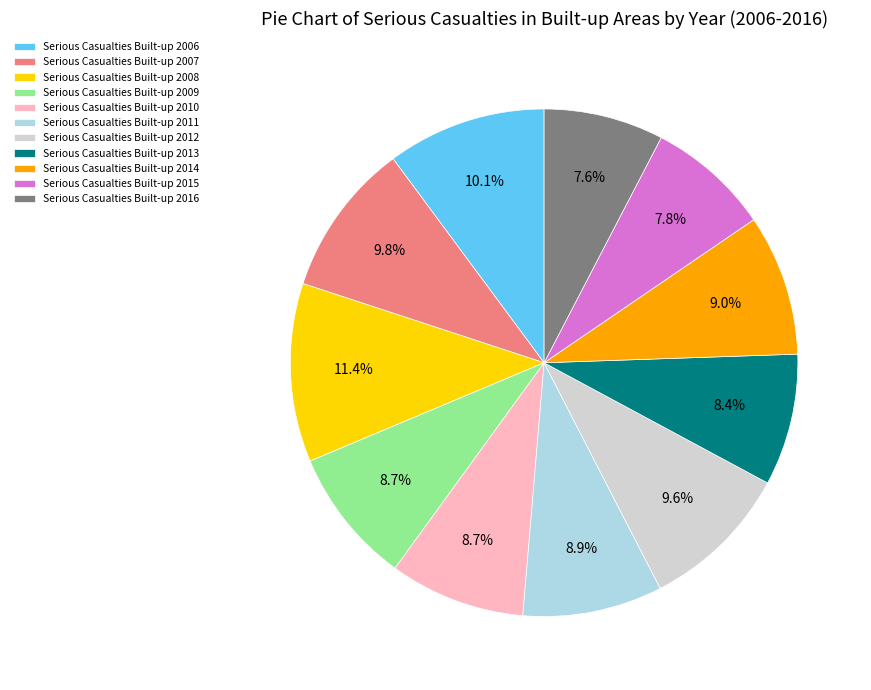

Is there a majority slice in this chart?

No